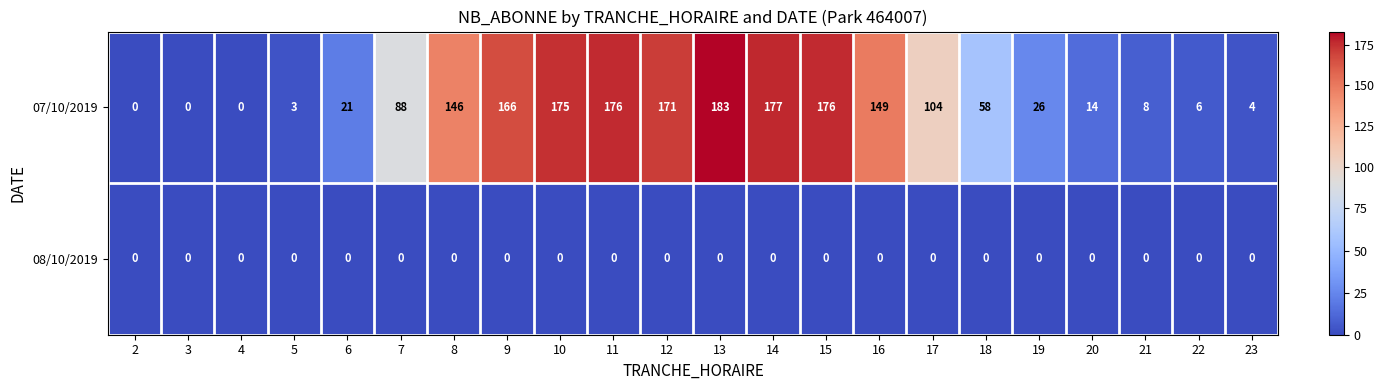

What is the greatest value displayed?

183